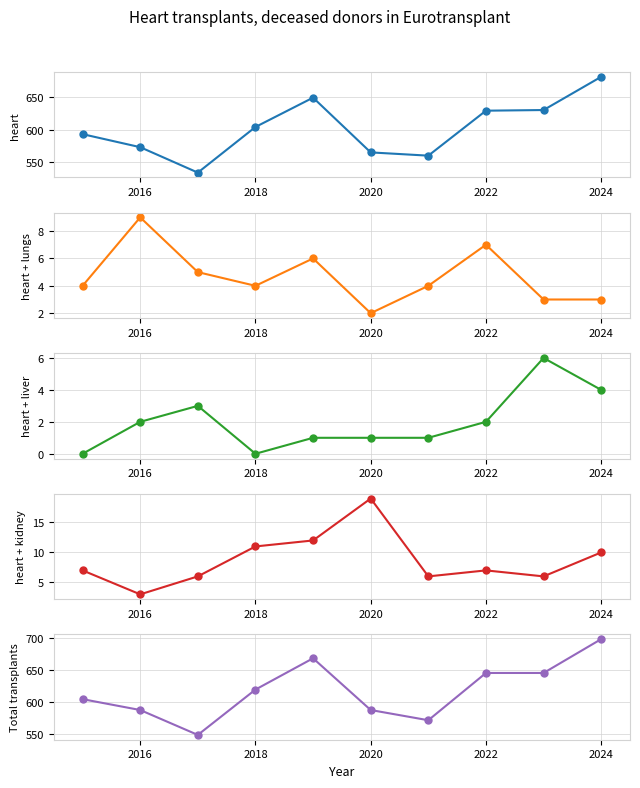

True or false: heart + kidney has more than 0 interior local peaks.

True